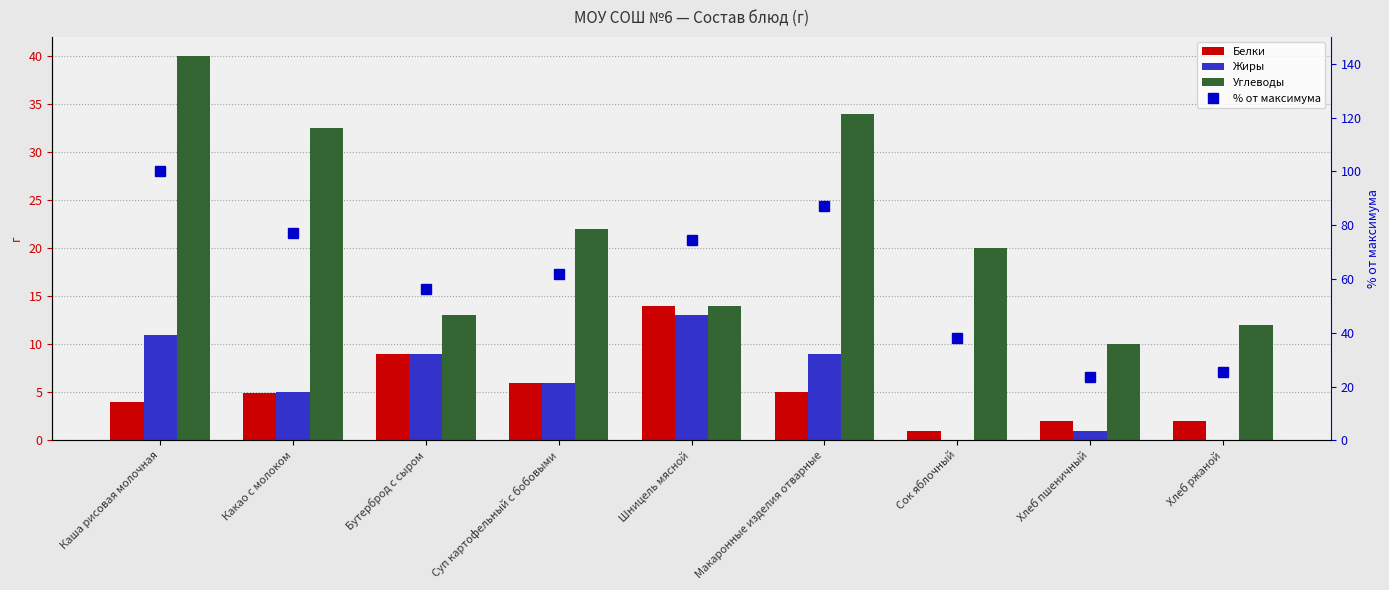

What is the average value of the % от максимума series?

60.5